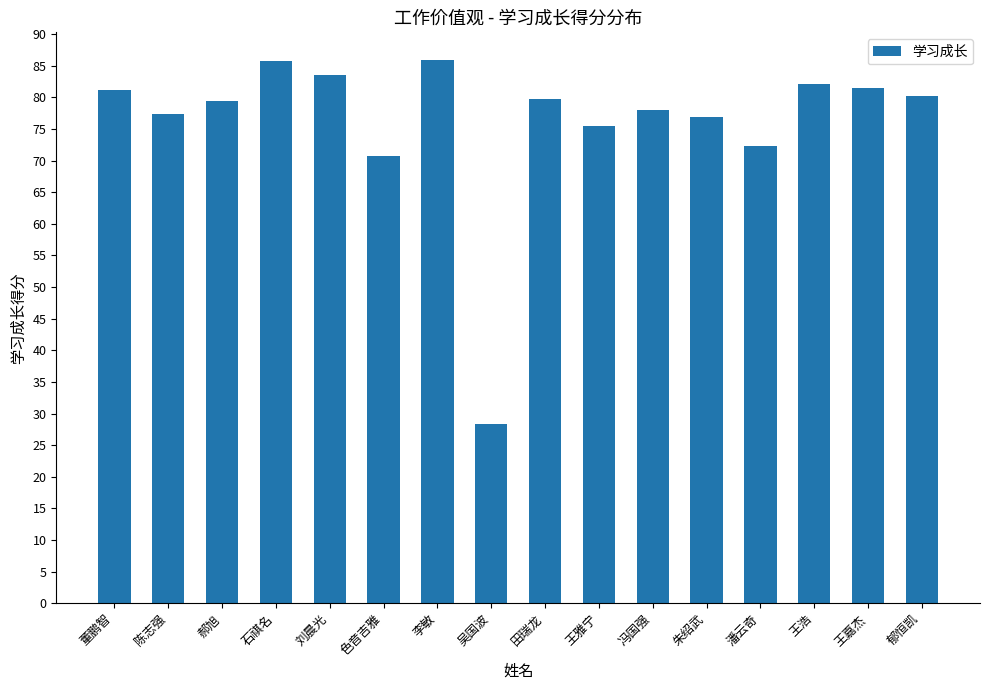

Which has a higher value, 色音吉雅 or 王浩?

王浩